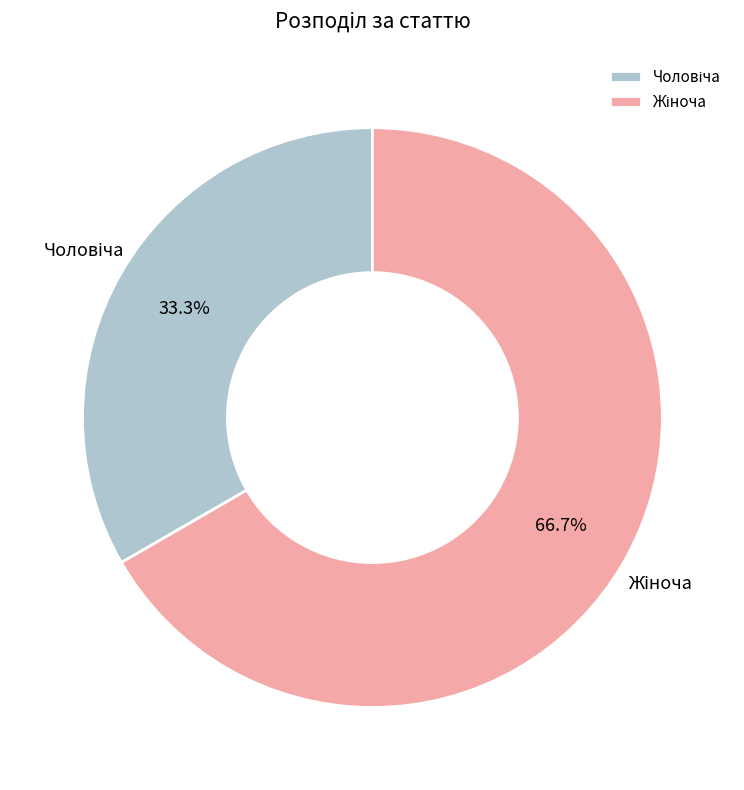

Is there a majority slice in this chart?

Yes